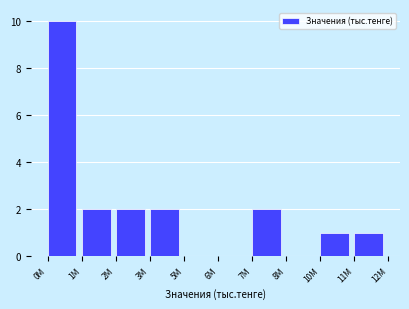

Reading right to left, list all the values displayed in this chart.

11M=1	10M=1	8M=0	7M=2	6M=0	5M=0	3M=2	2M=2	1M=2	0M=10